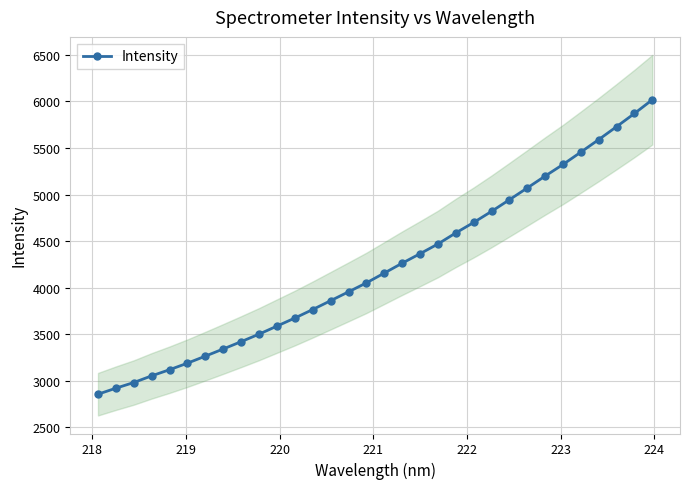

What is the highest value of the Intensity series?

6018.1